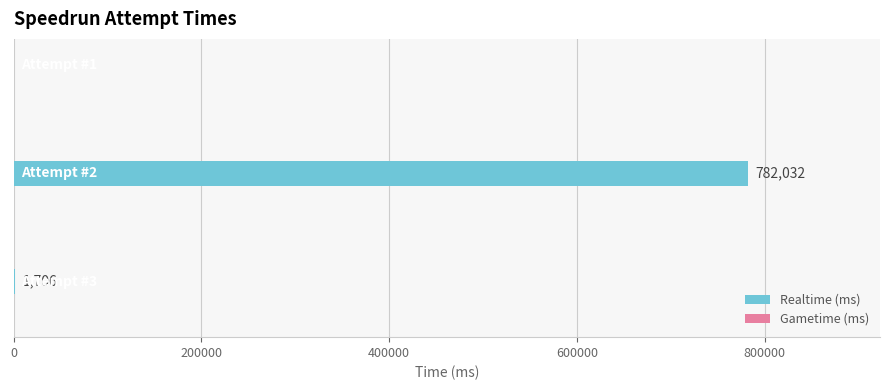

What is the sum of all values?

783738